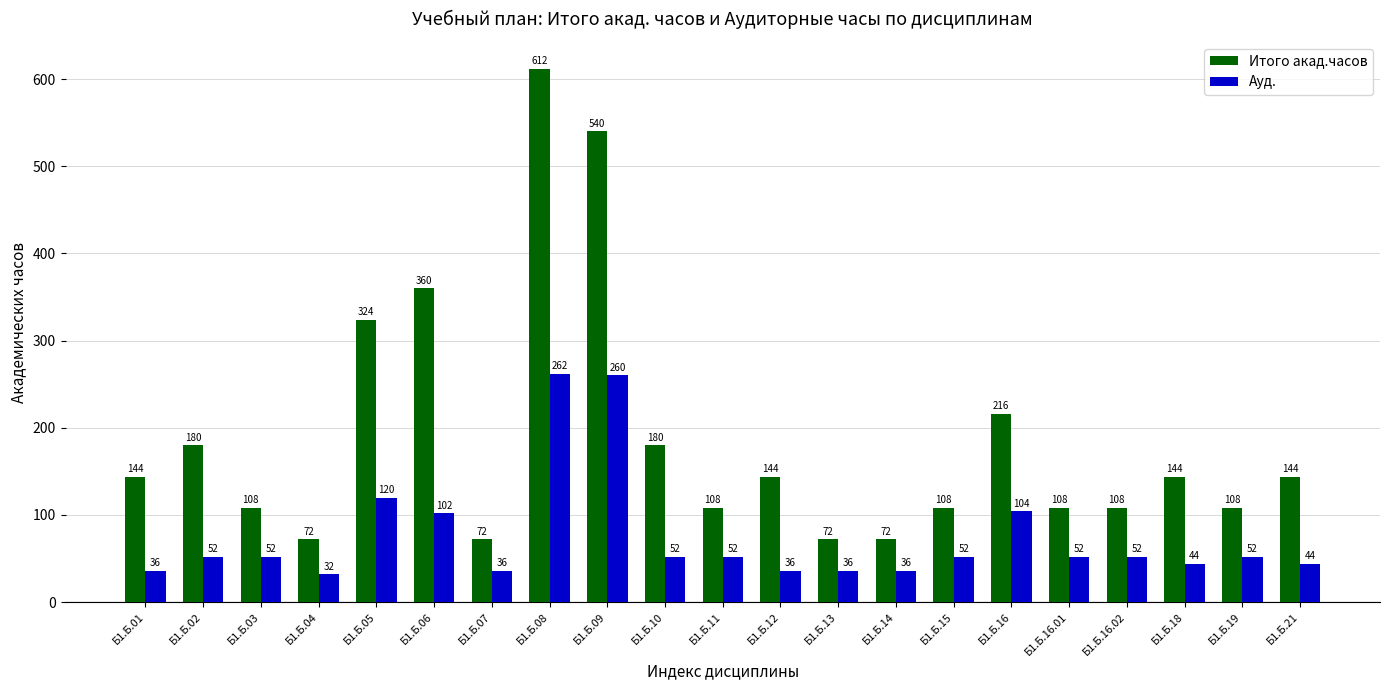

Is the value of Итого акад.часов at Б1.Б.16.02 greater than the value of Ауд. at Б1.Б.14?

Yes